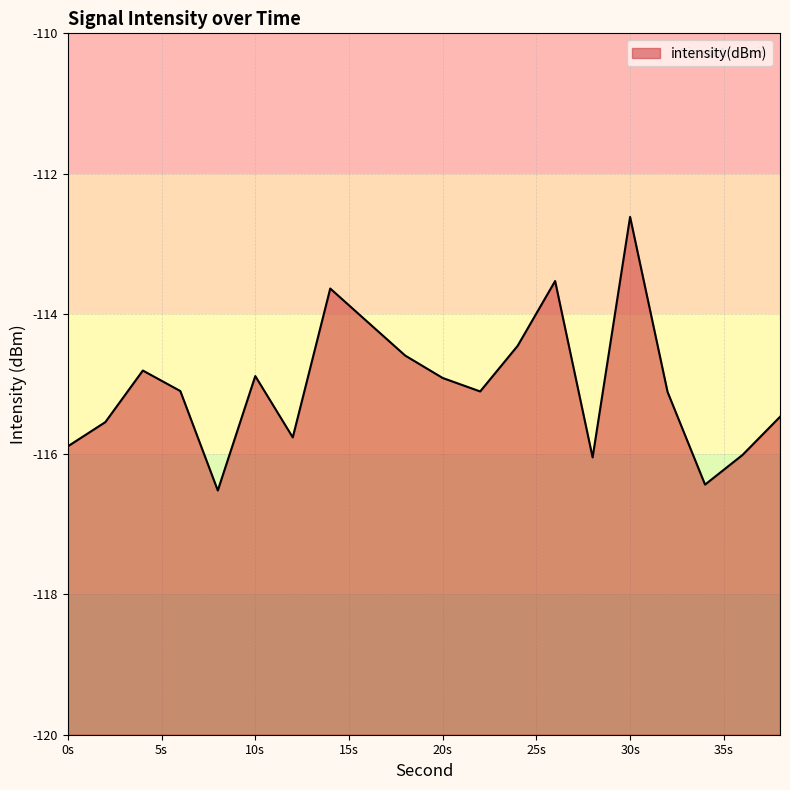

At which category does the data reach its first local valley?

8